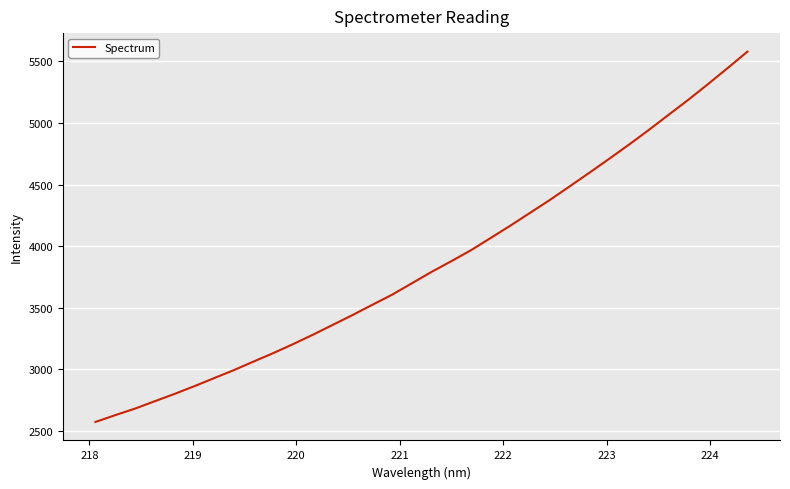

What is the greatest value displayed?

5578.2